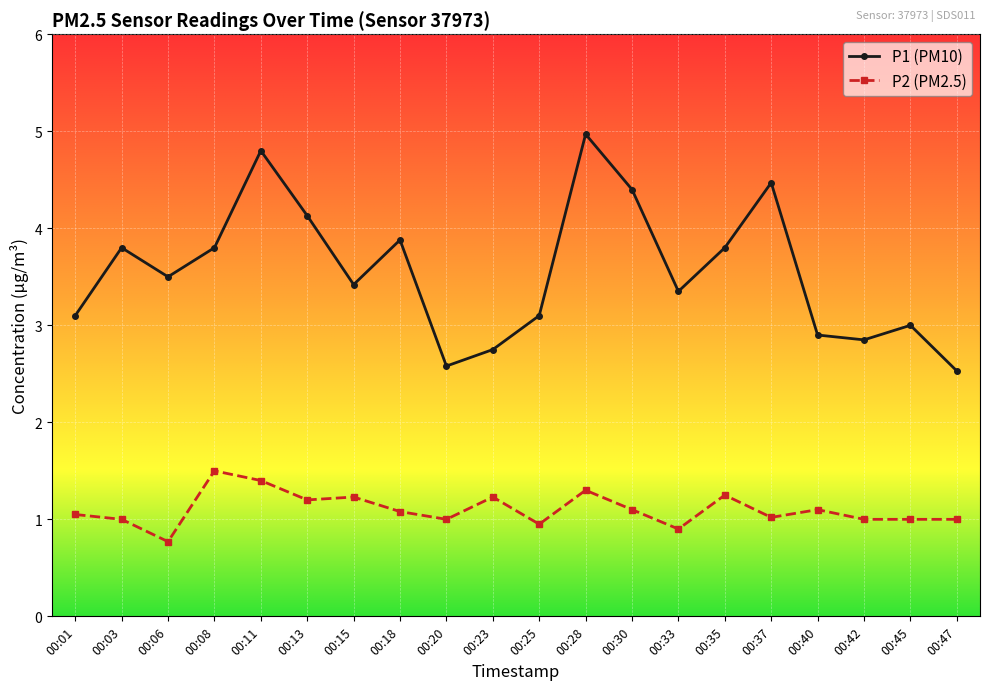

What is the value of the P1 (PM10) point at the 7th from the left?

3.4